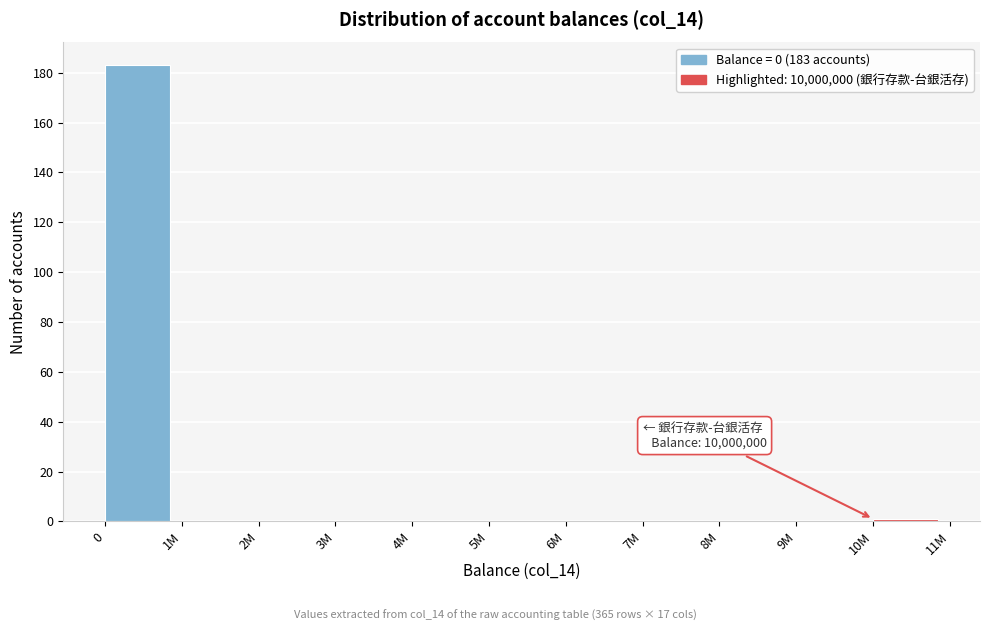

Reading left to right, list all the values displayed in this chart.

0=183	1M=0	2M=0	3M=0	4M=0	5M=0	6M=0	7M=0	8M=0	9M=0	10M=1